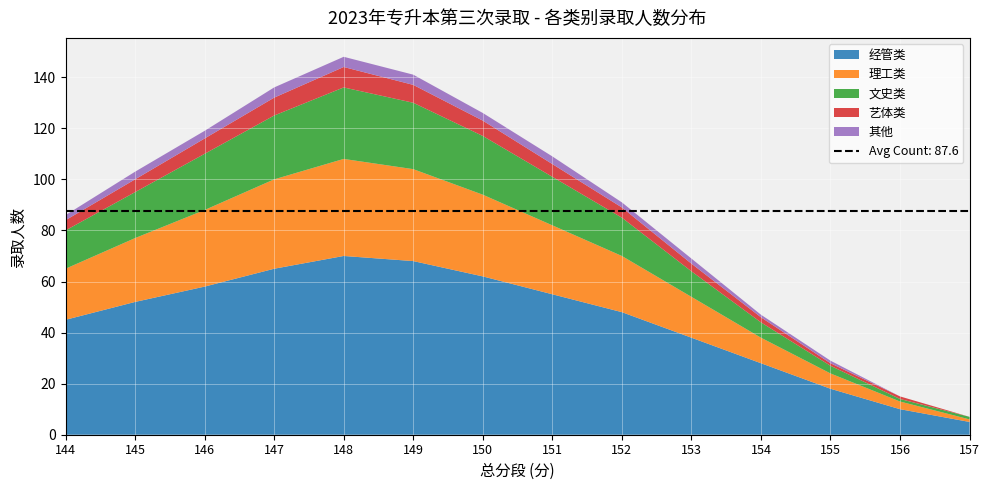

The 经管类 series shows 12 at 152. True or false?

False